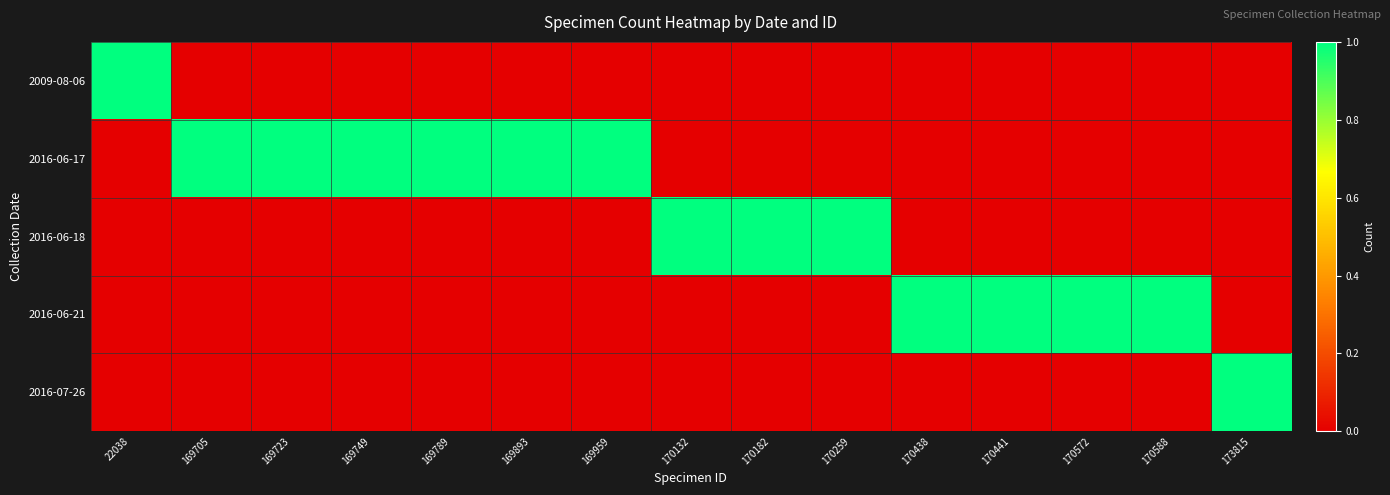

Reading left to right, extract all data points from this chart.

2009-08-06: 22038=1	169705=0	169723=0	169749=0	169789=0	169893=0	169959=0	170132=0	170182=0	170259=0	170438=0	170441=0	170572=0	170588=0	173815=0
2016-06-17: 22038=0	169705=1	169723=1	169749=1	169789=1	169893=1	169959=1	170132=0	170182=0	170259=0	170438=0	170441=0	170572=0	170588=0	173815=0
2016-06-18: 22038=0	169705=0	169723=0	169749=0	169789=0	169893=0	169959=0	170132=1	170182=1	170259=1	170438=0	170441=0	170572=0	170588=0	173815=0
2016-06-21: 22038=0	169705=0	169723=0	169749=0	169789=0	169893=0	169959=0	170132=0	170182=0	170259=0	170438=1	170441=1	170572=1	170588=1	173815=0
2016-07-26: 22038=0	169705=0	169723=0	169749=0	169789=0	169893=0	169959=0	170132=0	170182=0	170259=0	170438=0	170441=0	170572=0	170588=0	173815=1